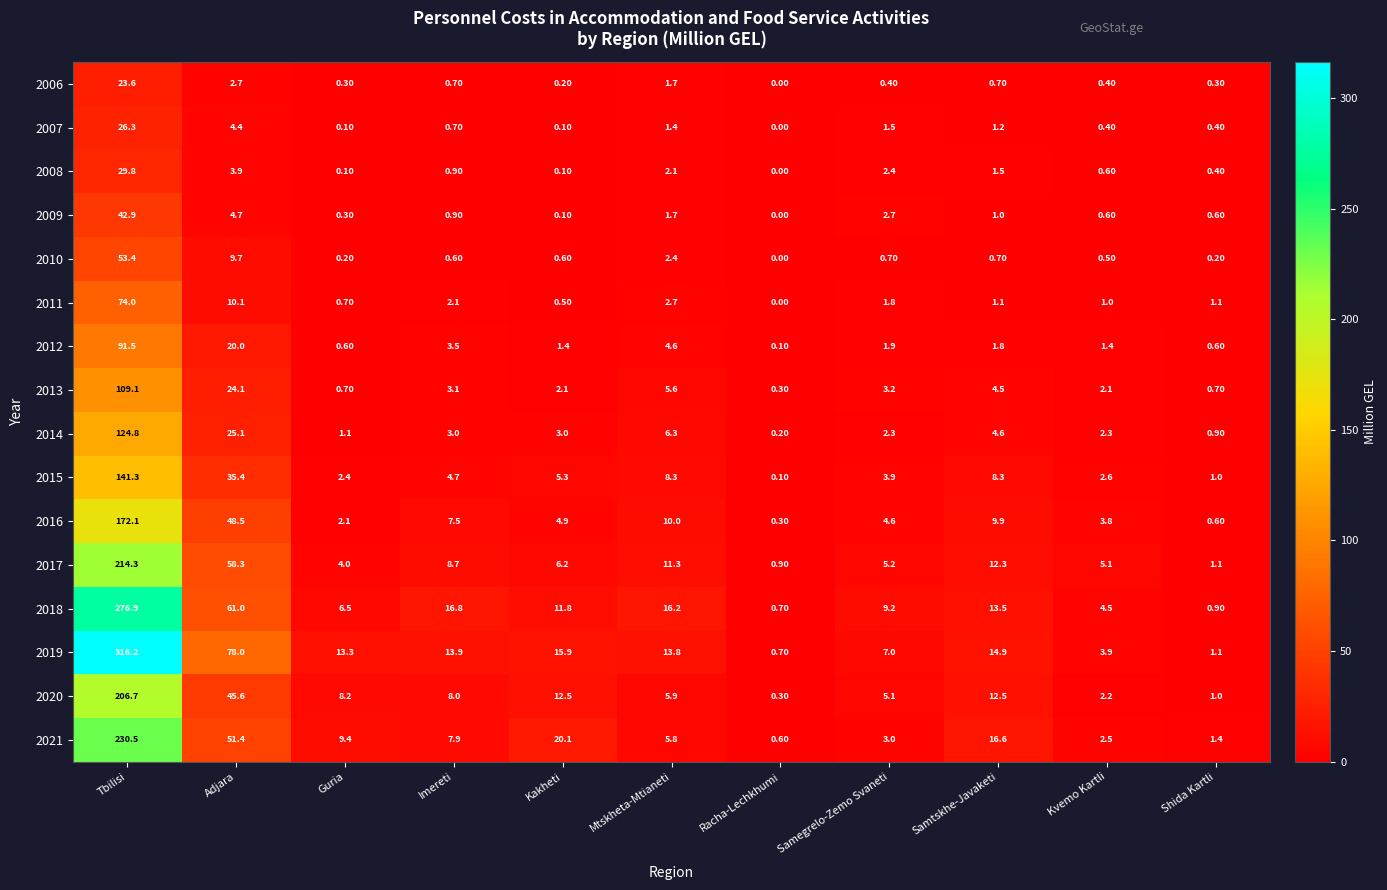

Which label corresponds to the largest value in the chart?

Tbilisi